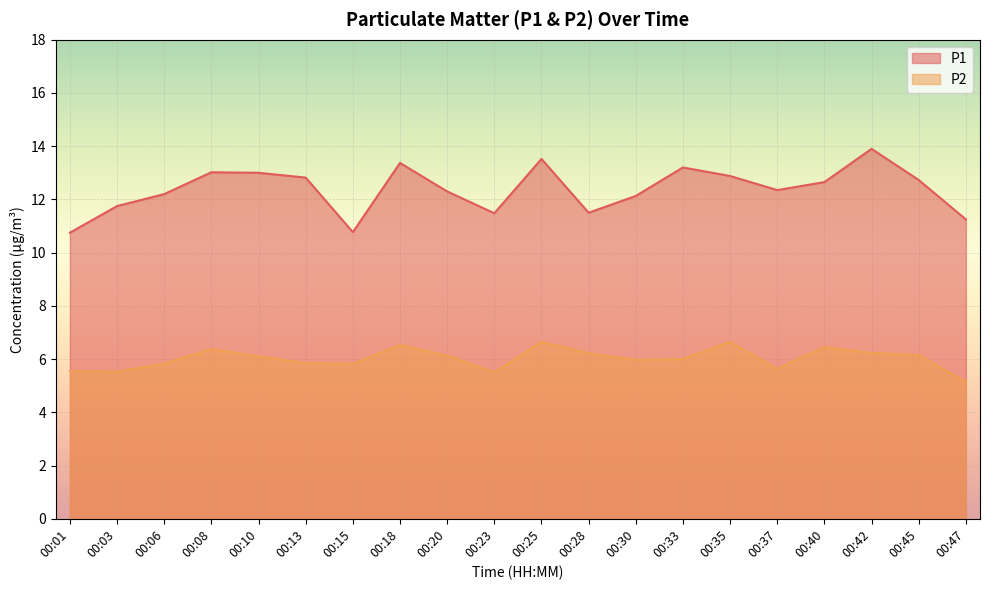

Reading left to right, what are all the values shown in this chart?

P1: 10.8	11.8	12.2	13.0	13.0	12.8	10.8	13.4	12.3	11.5	13.5	11.5	12.1	13.2	12.9	12.3	12.7	13.9	12.7	11.2
P2: 5.5	5.5	5.8	6.4	6.1	5.8	5.8	6.5	6.1	5.5	6.7	6.2	6.0	6.0	6.7	5.6	6.5	6.2	6.2	5.2